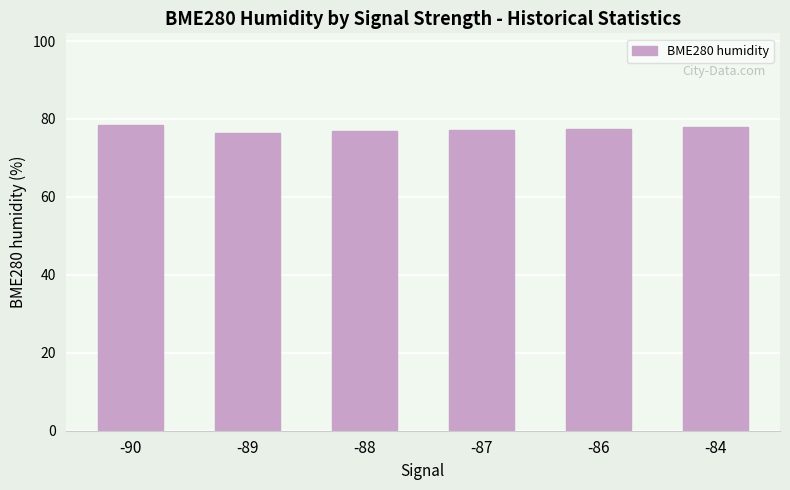

Are the bars horizontal?

No